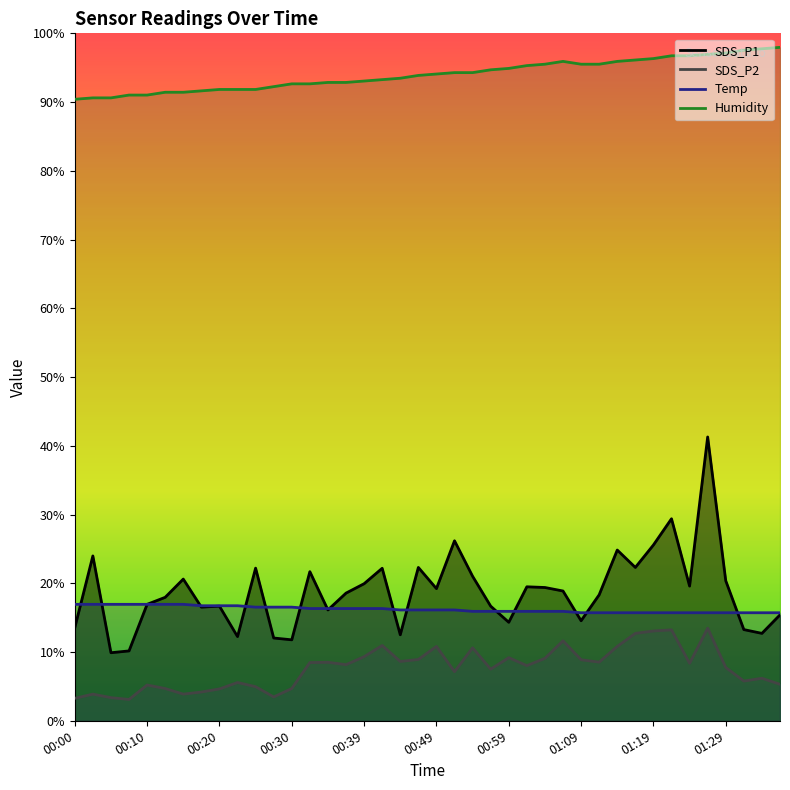

Rank the series by their maximum value, from lowest to highest.

SDS_P2, Temp, SDS_P1, Humidity